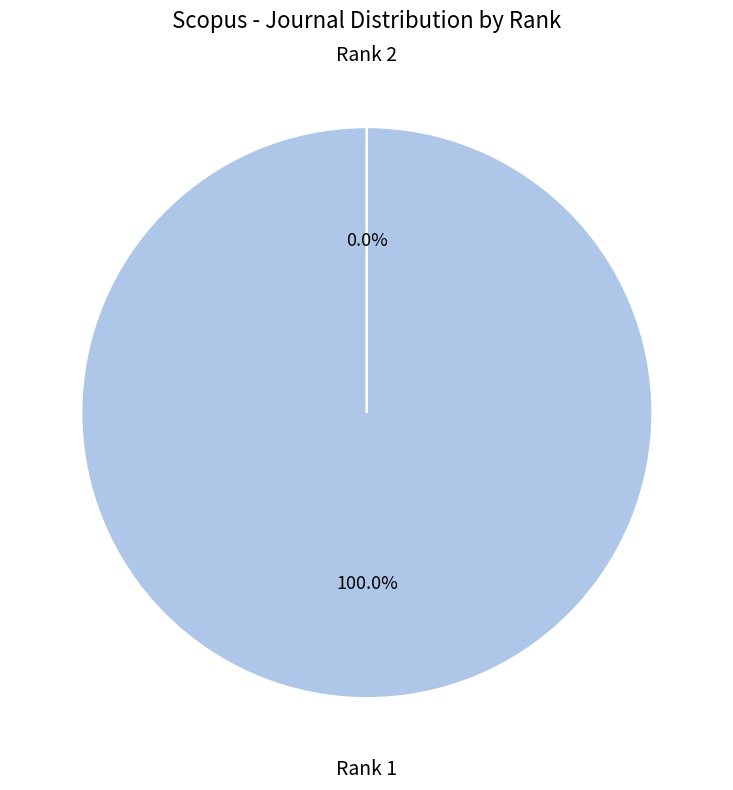

Is Rank 2 the majority of the pie?

No